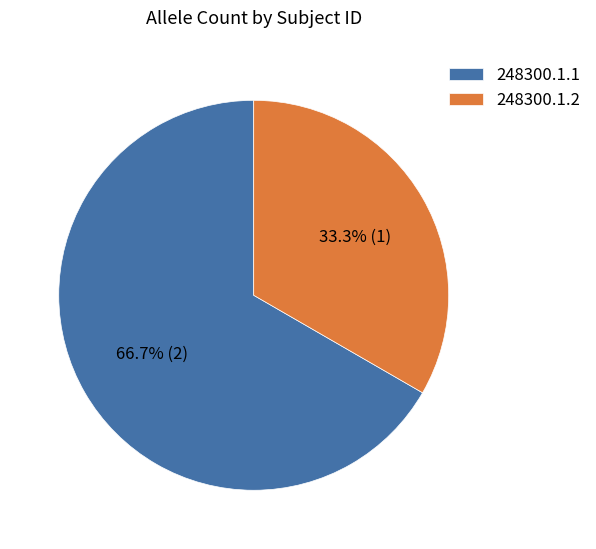

Which slice represents more than half of the pie?

248300.1.1